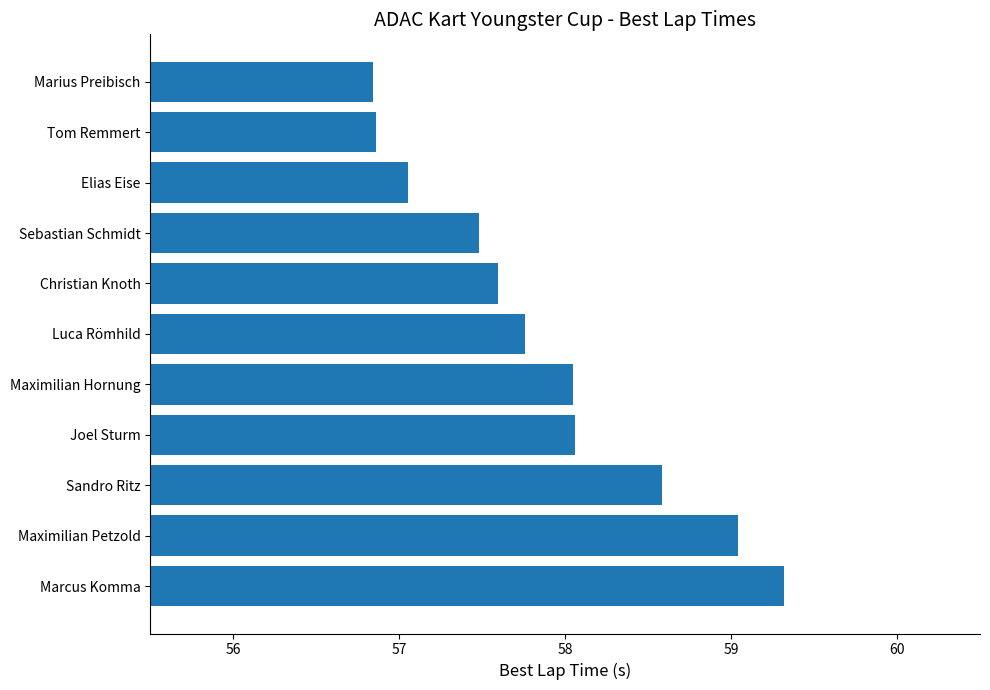

What is the approximate value at Maximilian Hornung?

58.0